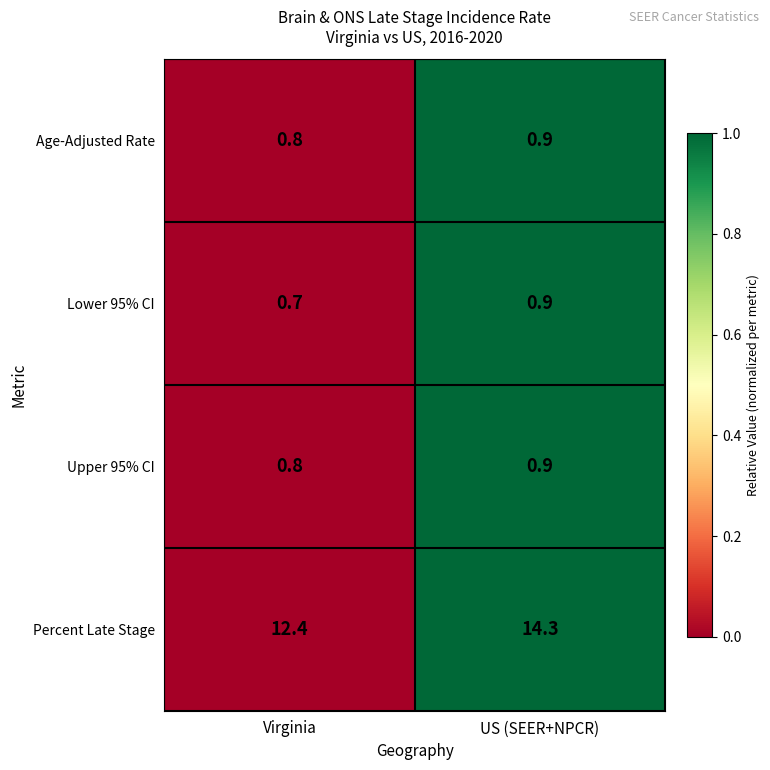

How many data points in Percent Late Stage are less than 14?

1